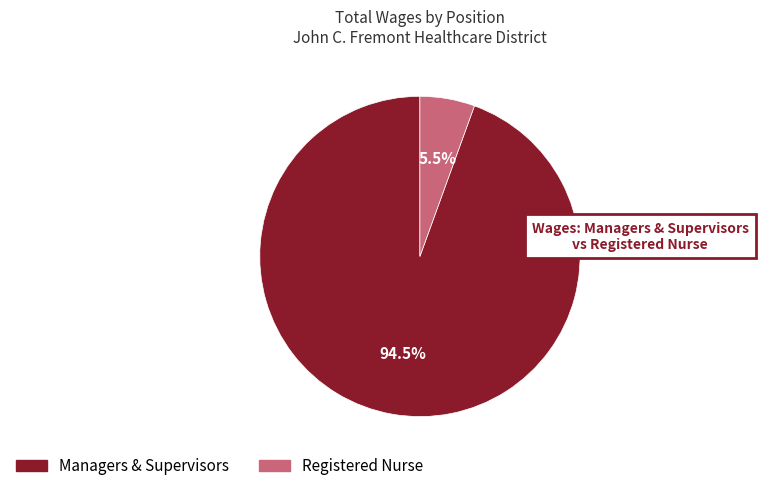

To the nearest percent, what is the average slice percentage?

50%